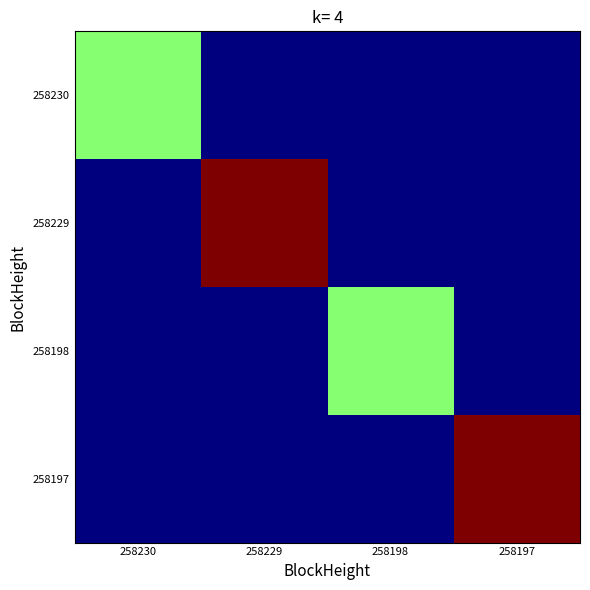

Reading left to right, what are all the values shown in this chart?

258230: 258230=157.9	258229=0.0	258198=0.0	258197=0.0
258229: 258230=0.0	258229=306.4	258198=0.0	258197=0.0
258198: 258230=0.0	258229=0.0	258198=157.9	258197=0.0
258197: 258230=0.0	258229=0.0	258198=0.0	258197=307.5